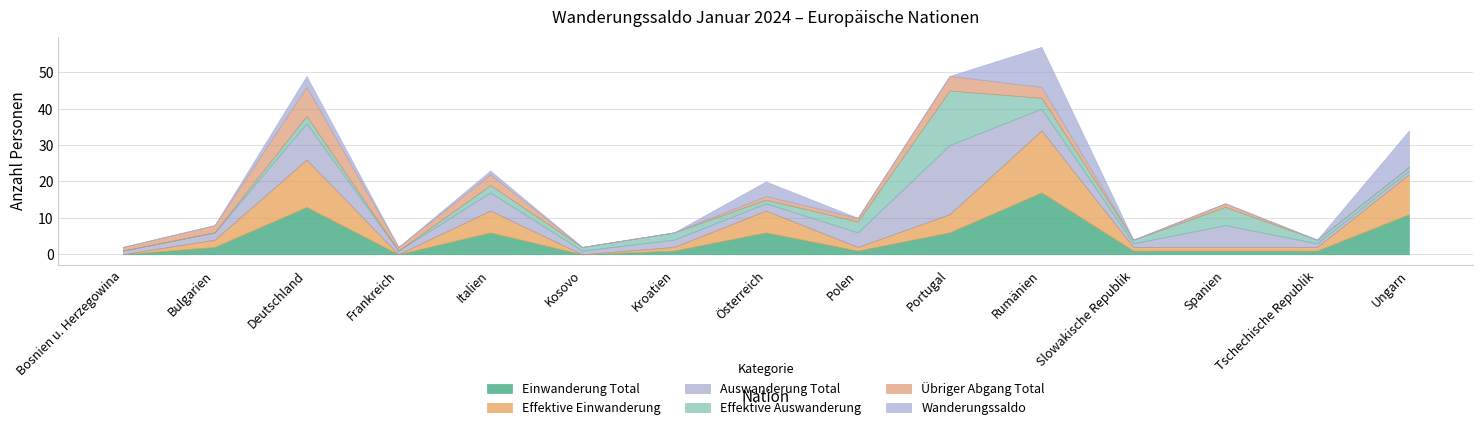

At which label is Effektive Auswanderung closest to 7?

Spanien